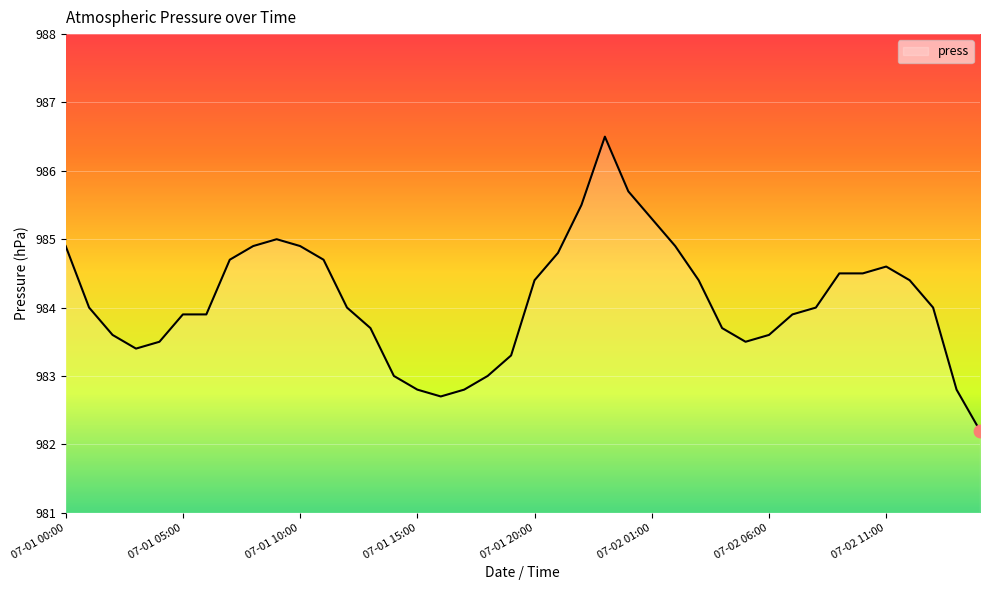

What is the difference between the maximum and minimum values?

4.3